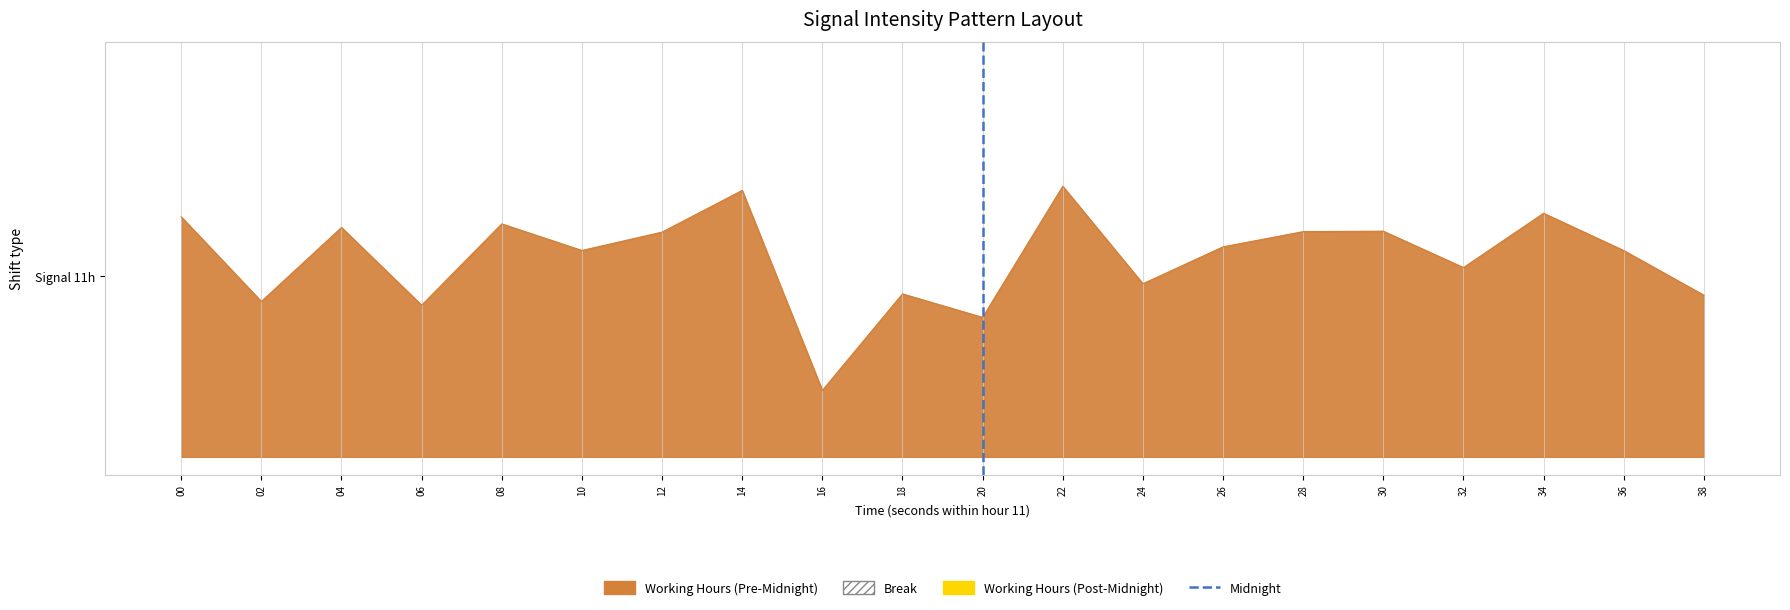

What is the difference between the maximum and minimum values?

1